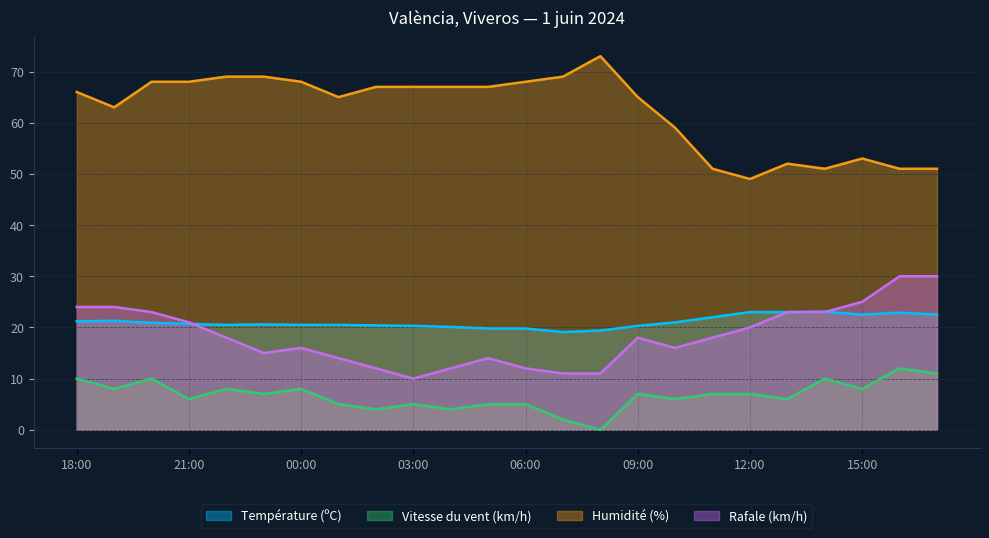

Reading left to right, extract all data points from this chart.

Température (ºC): 21.2	21.3	20.9	20.7	20.5	20.6	20.5	20.5	20.4	20.3	20.1	19.8	19.8	19.1	19.4	20.3	21.0	22.0	23.0	23.0	23.1	22.5	22.9	22.5
Vitesse du vent (km/h): 10.0	8.0	10.0	6.0	8.0	7.0	8.0	5.0	4.0	5.0	4.0	5.0	5.0	2.0	0.0	7.0	6.0	7.0	7.0	6.0	10.0	8.0	12.0	11.0
Humidité (%): 66.0	63.0	68.0	68.0	69.0	69.0	68.0	65.0	67.0	67.0	67.0	67.0	68.0	69.0	73.0	65.0	59.0	51.0	49.0	52.0	51.0	53.0	51.0	51.0
Rafale (km/h): 24.0	24.0	23.0	21.0	18.0	15.0	16.0	14.0	12.0	10.0	12.0	14.0	12.0	11.0	11.0	18.0	16.0	18.0	20.0	23.0	23.0	25.0	30.0	30.0